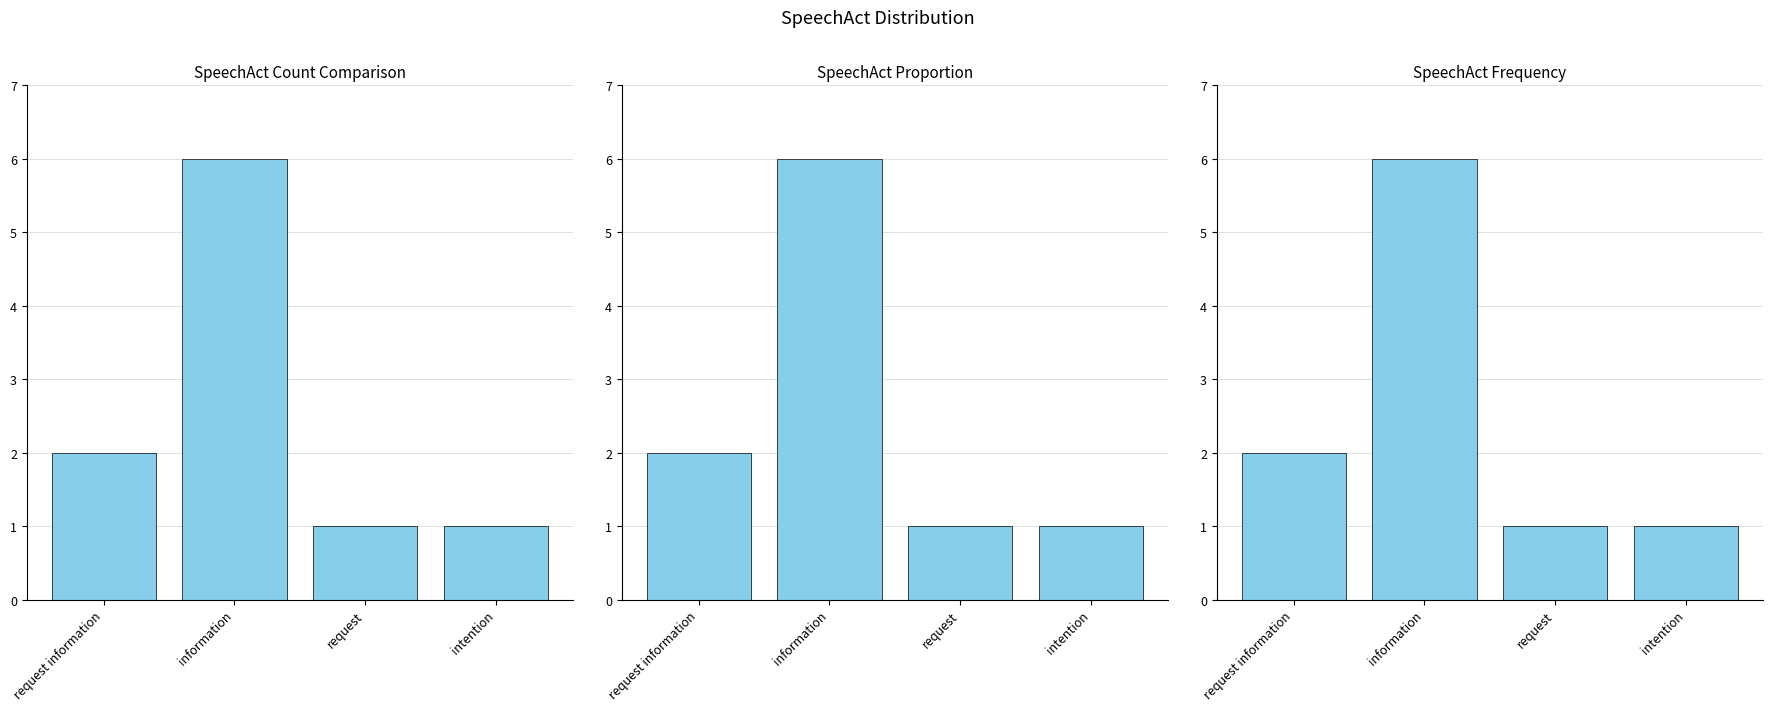

At which category does the chart reach its peak across all series?

information